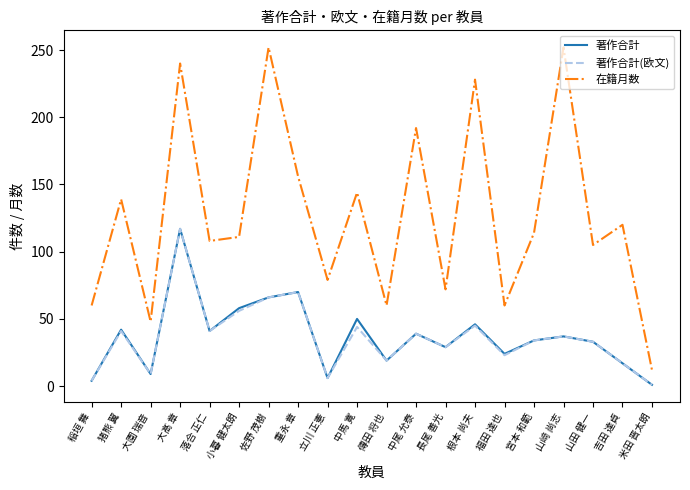

What is the difference between the 著作合計 values at 立川 正憲 and 宮本 和範?

28